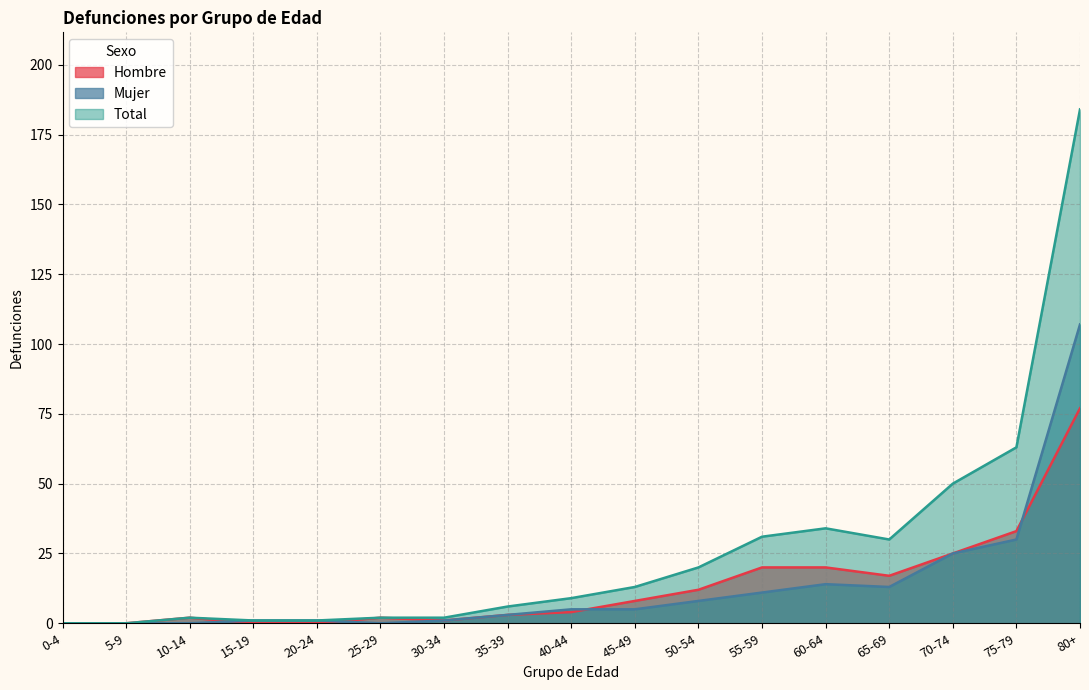

Reading left to right, transcribe all the data shown in this chart.

Hombre: 0-4=0	5-9=0	10-14=2	15-19=0	20-24=0	25-29=2	30-34=1	35-39=3	40-44=4	45-49=8	50-54=12	55-59=20	60-64=20	65-69=17	70-74=25	75-79=33	80+=77
Mujer: 0-4=0	5-9=0	10-14=0	15-19=1	20-24=1	25-29=0	30-34=1	35-39=3	40-44=5	45-49=5	50-54=8	55-59=11	60-64=14	65-69=13	70-74=25	75-79=30	80+=107
Total: 0-4=0	5-9=0	10-14=2	15-19=1	20-24=1	25-29=2	30-34=2	35-39=6	40-44=9	45-49=13	50-54=20	55-59=31	60-64=34	65-69=30	70-74=50	75-79=63	80+=184